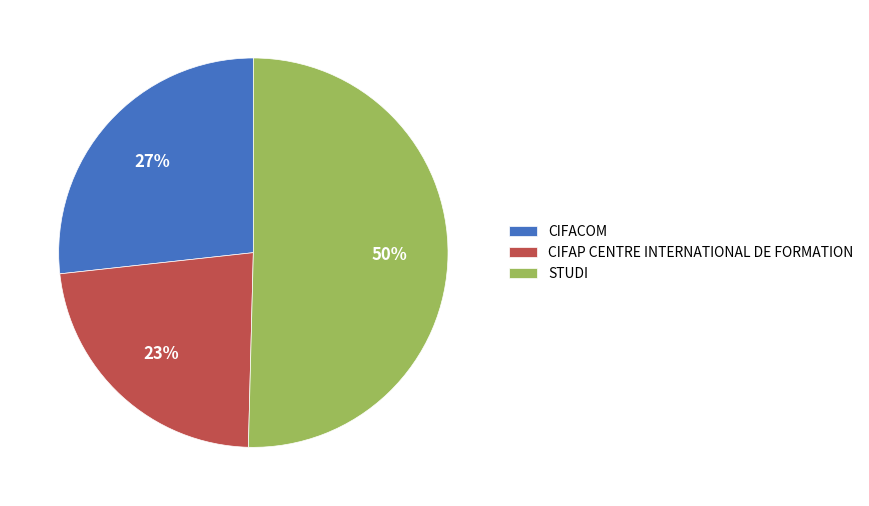

To the nearest percent, what percentage of the pie is CIFACOM?

27%